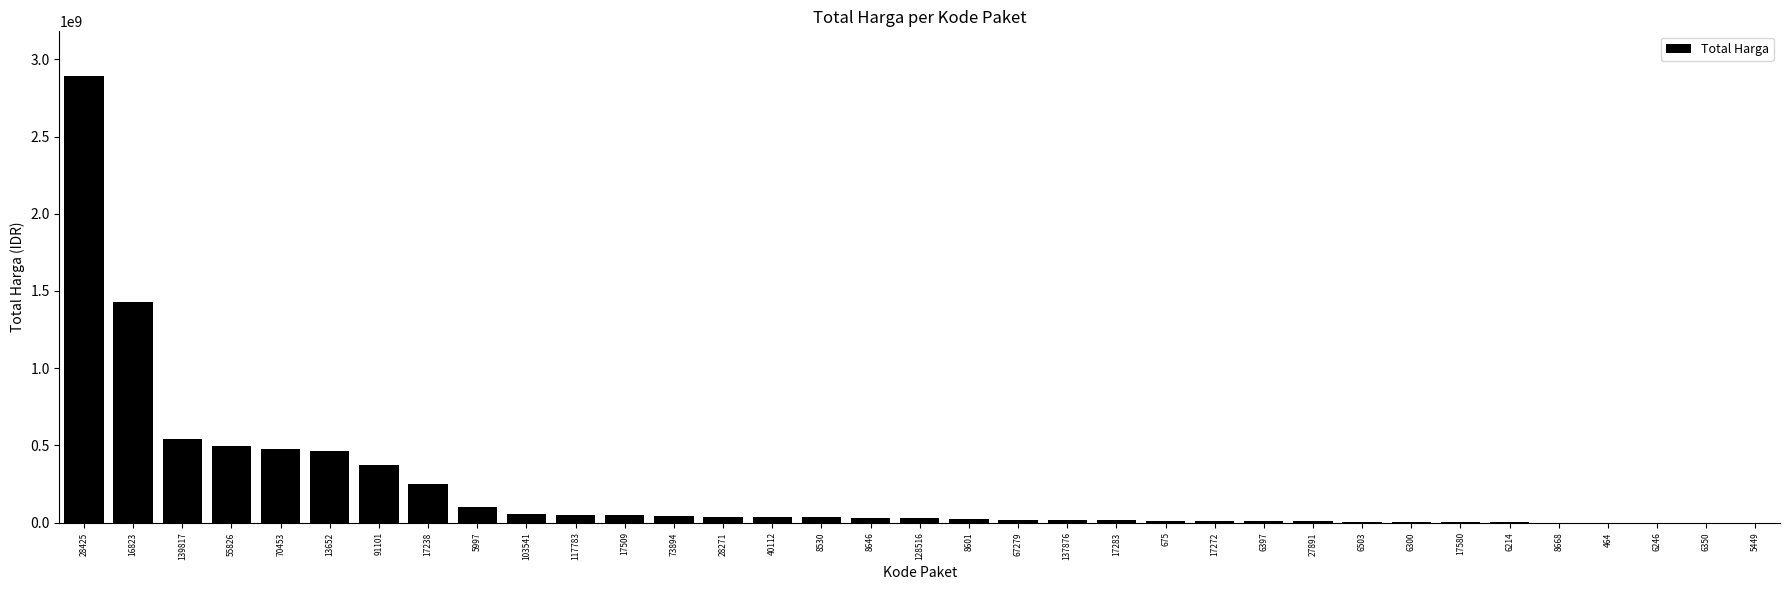

At which label does the data first exceed 27412000?

28425